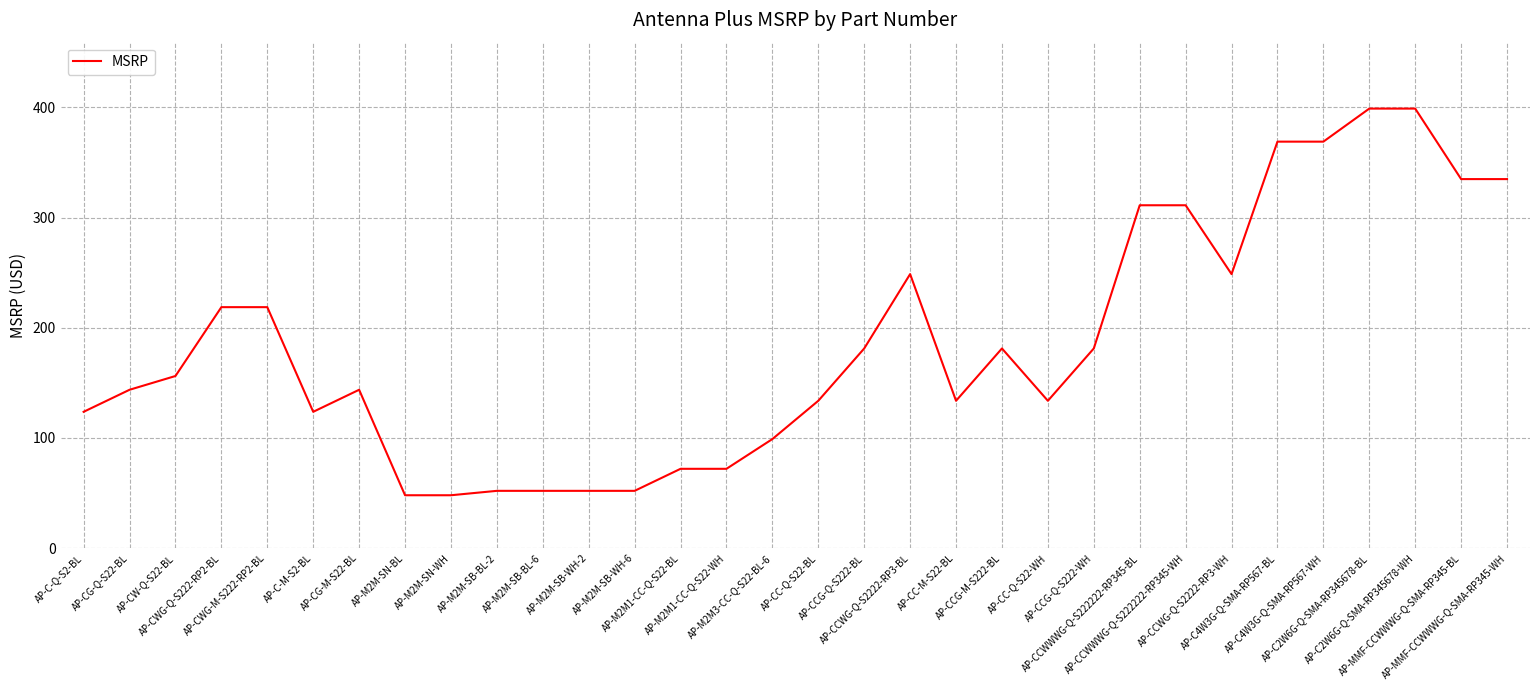

How many lines are shown in the chart?

1